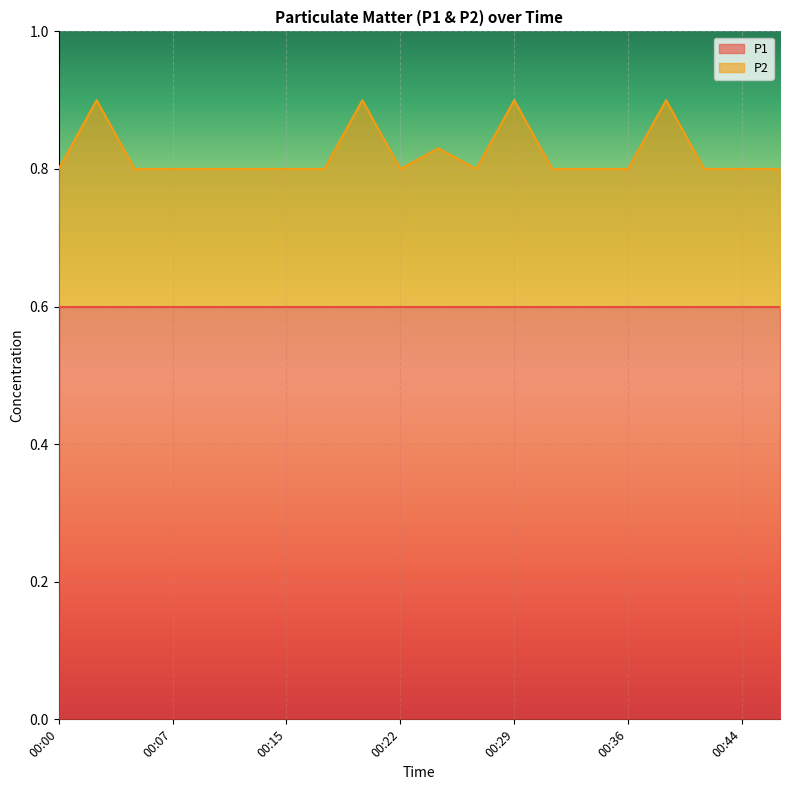

Rank the categories by value from lowest to highest.

00:00, 00:05, 00:07, 00:10, 00:12, 00:15, 00:17, 00:22, 00:27, 00:31, 00:34, 00:36, 00:41, 00:44, 00:46, 00:24, 00:02, 00:19, 00:29, 00:39